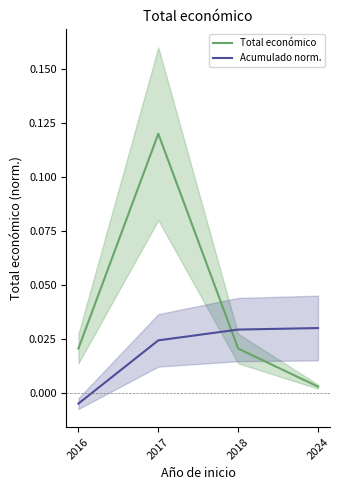

The Total económico series shows 0.0 at 2018. True or false?

True